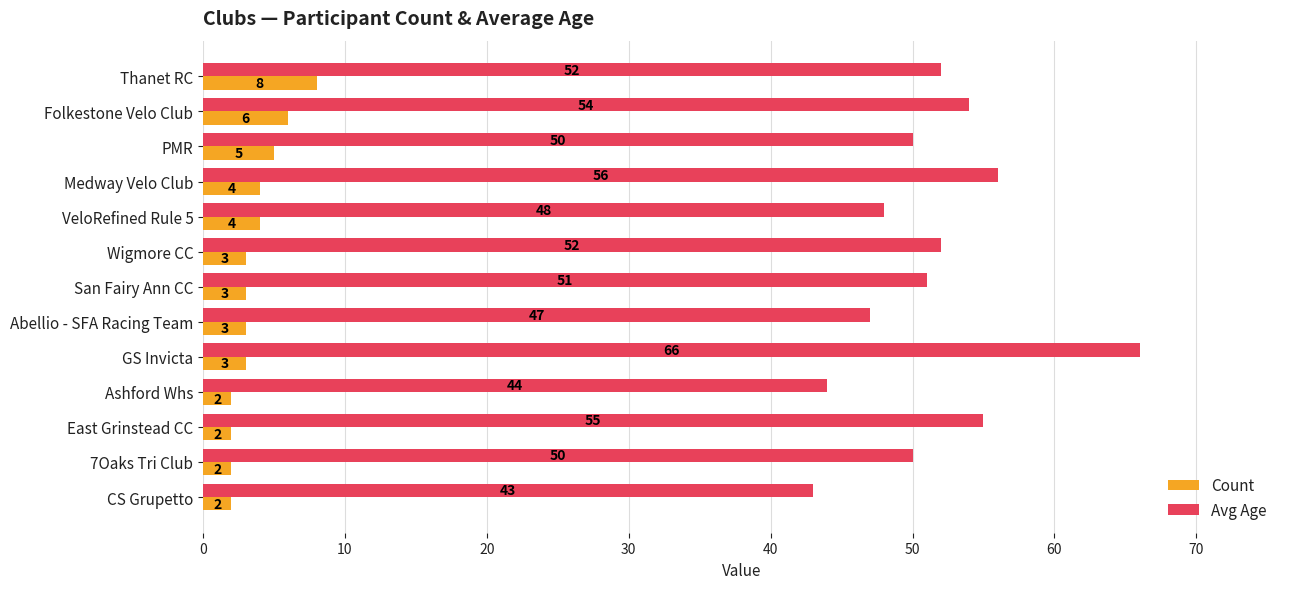

What is the difference between the second highest and second lowest values in the Avg Age series?

12